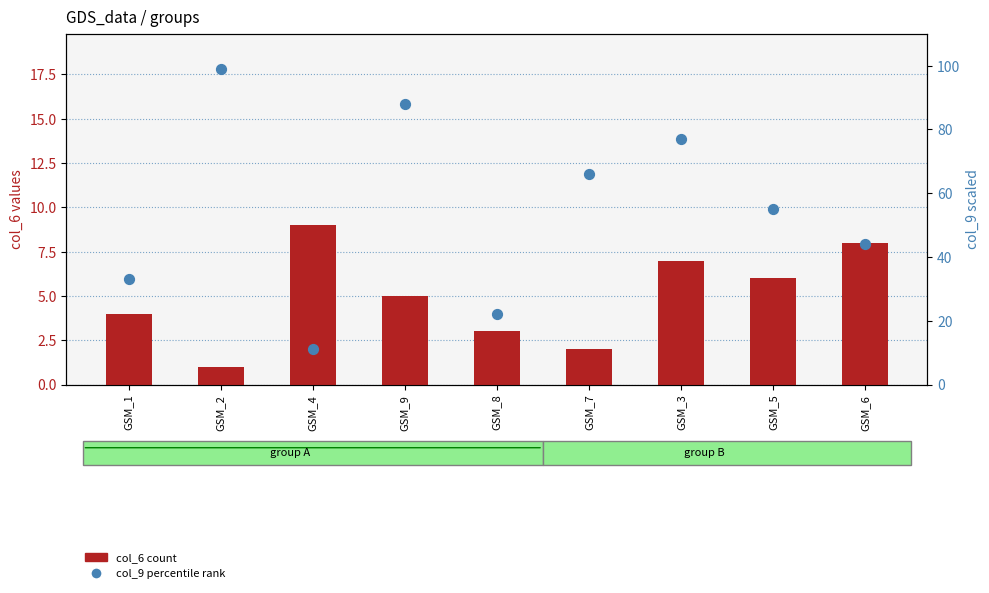

Is the value of col_6 at GSM_1 greater than the value of col_9 (scaled) at GSM_7?

No